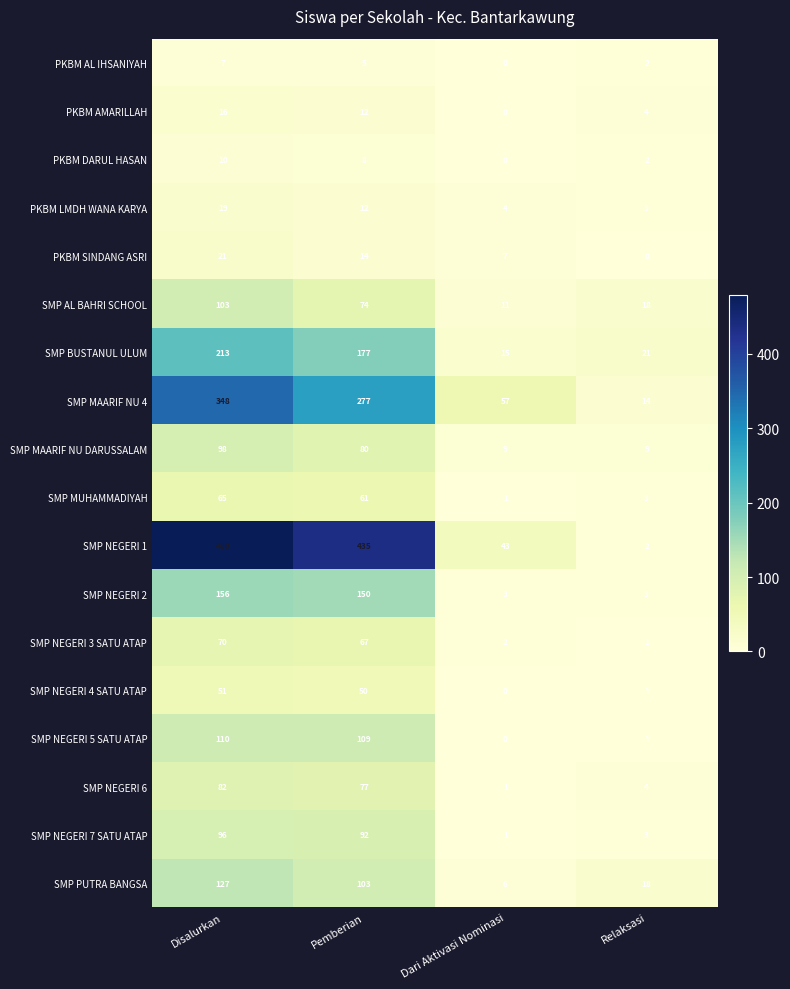

How many values in the PKBM AMARILLAH series are below 12?

2